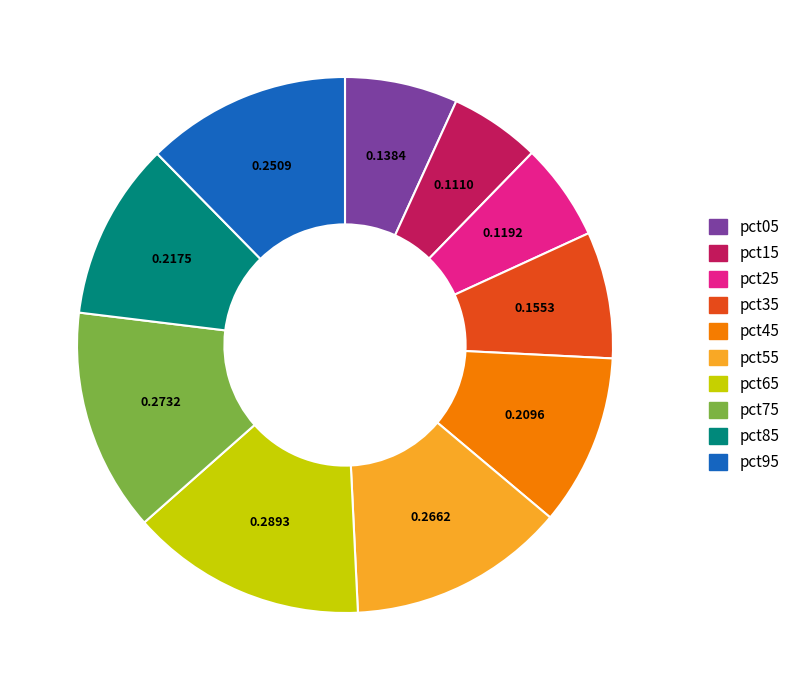

Does any single category account for the majority?

No